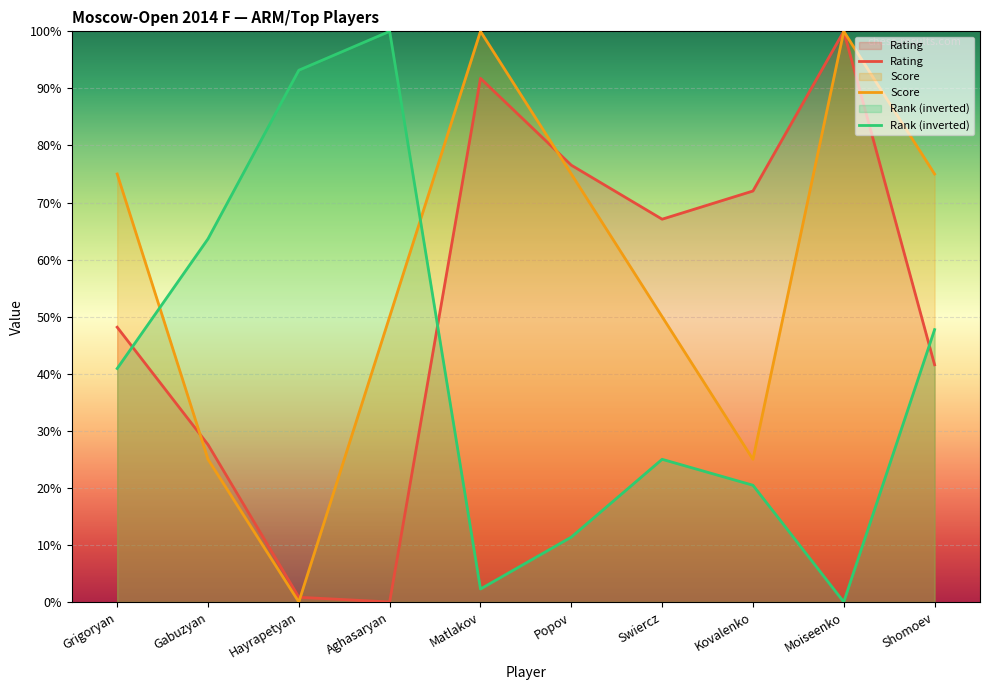

How many data points in Rank are above 40?

5